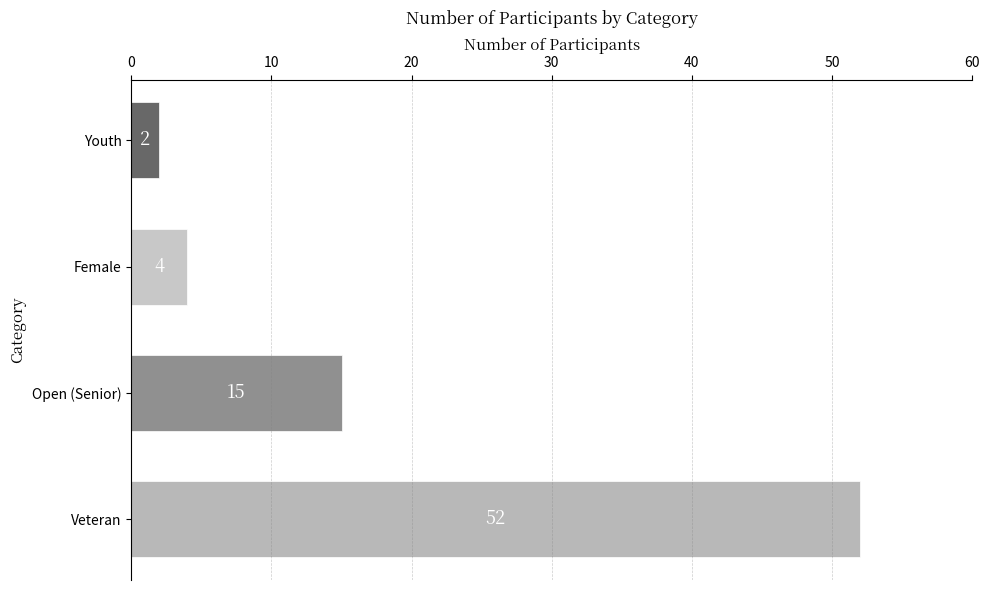

The value at Female is 4. True or false?

True